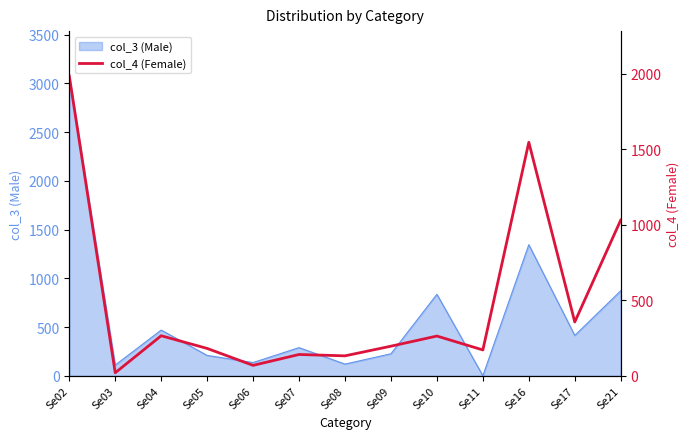

How many lines are shown in the chart?

1